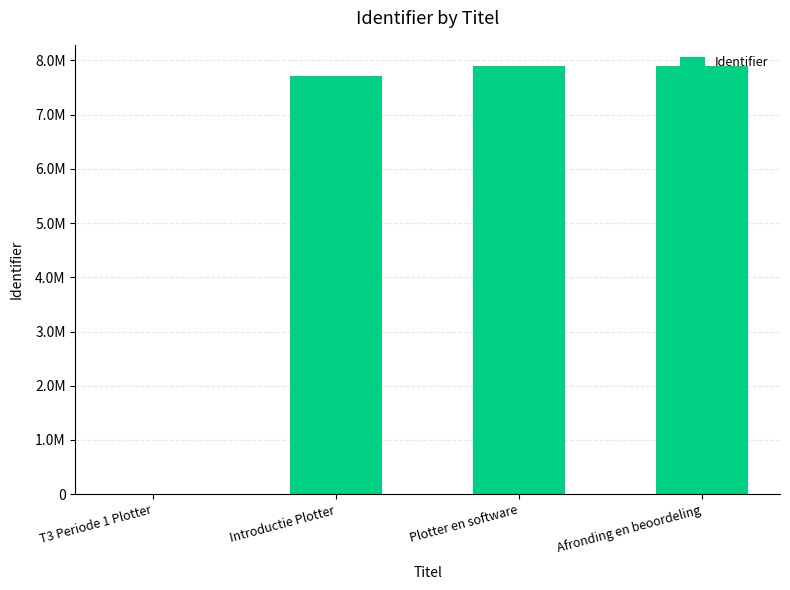

True or false: the data shows 11931150 at Plotter en software.

False